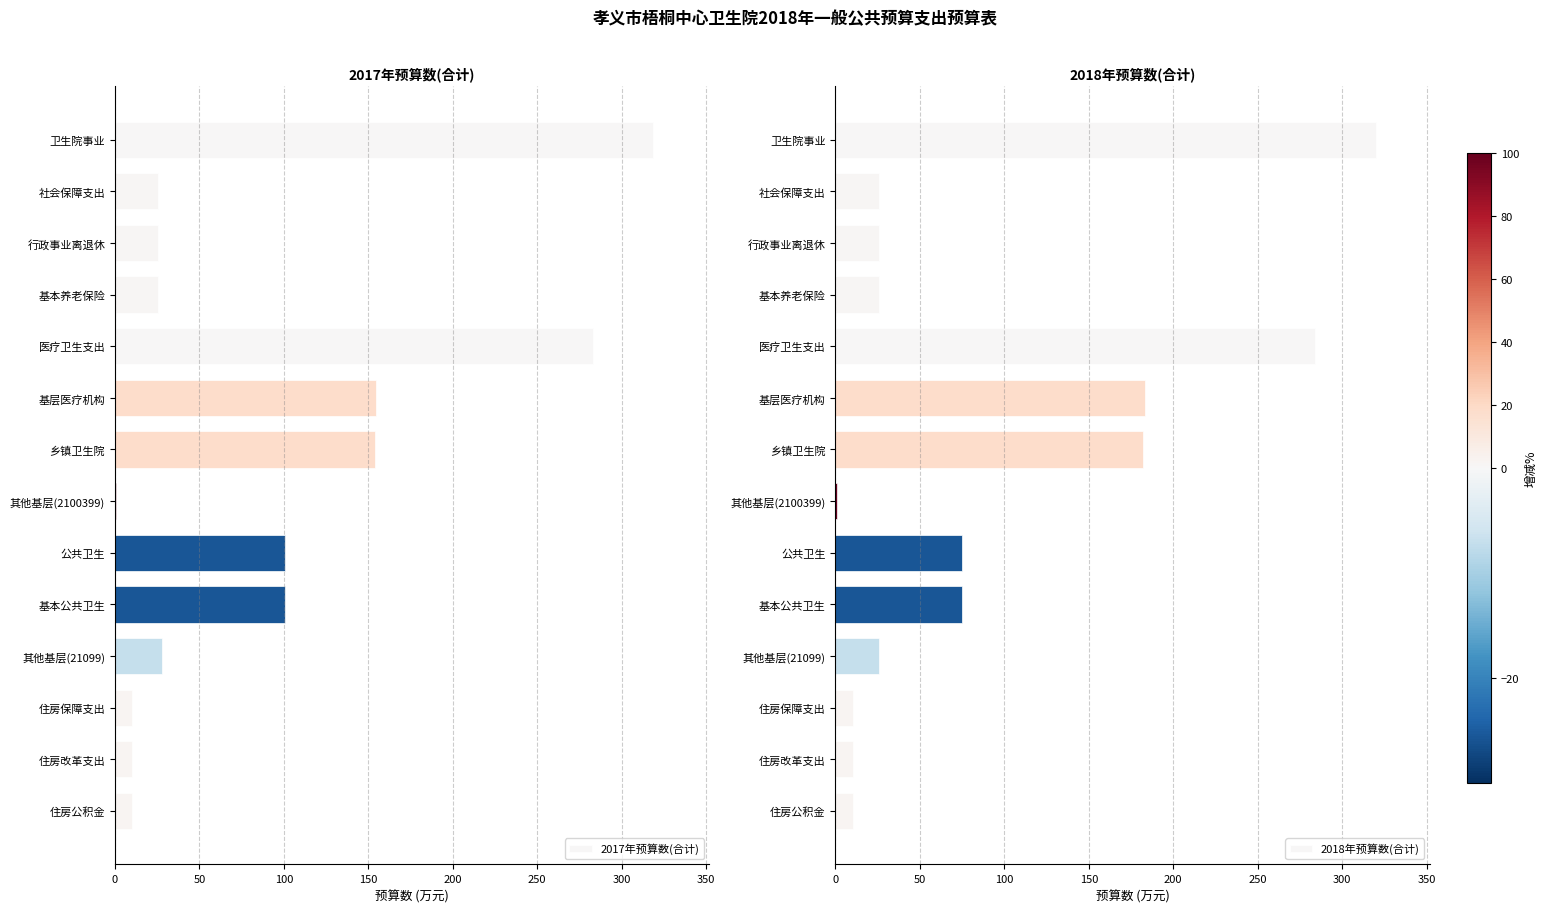

Reading left to right, list all the values displayed in this chart.

2017年预算数(合计): 318.6	25.5	25.5	25.5	283.0	154.6	154.0	0.6	100.7	100.7	27.7	10.2	10.2	10.2
2018年预算数(合计): 319.9	25.9	25.9	25.9	283.7	183.1	181.9	1.2	74.9	74.9	25.7	10.3	10.3	10.3